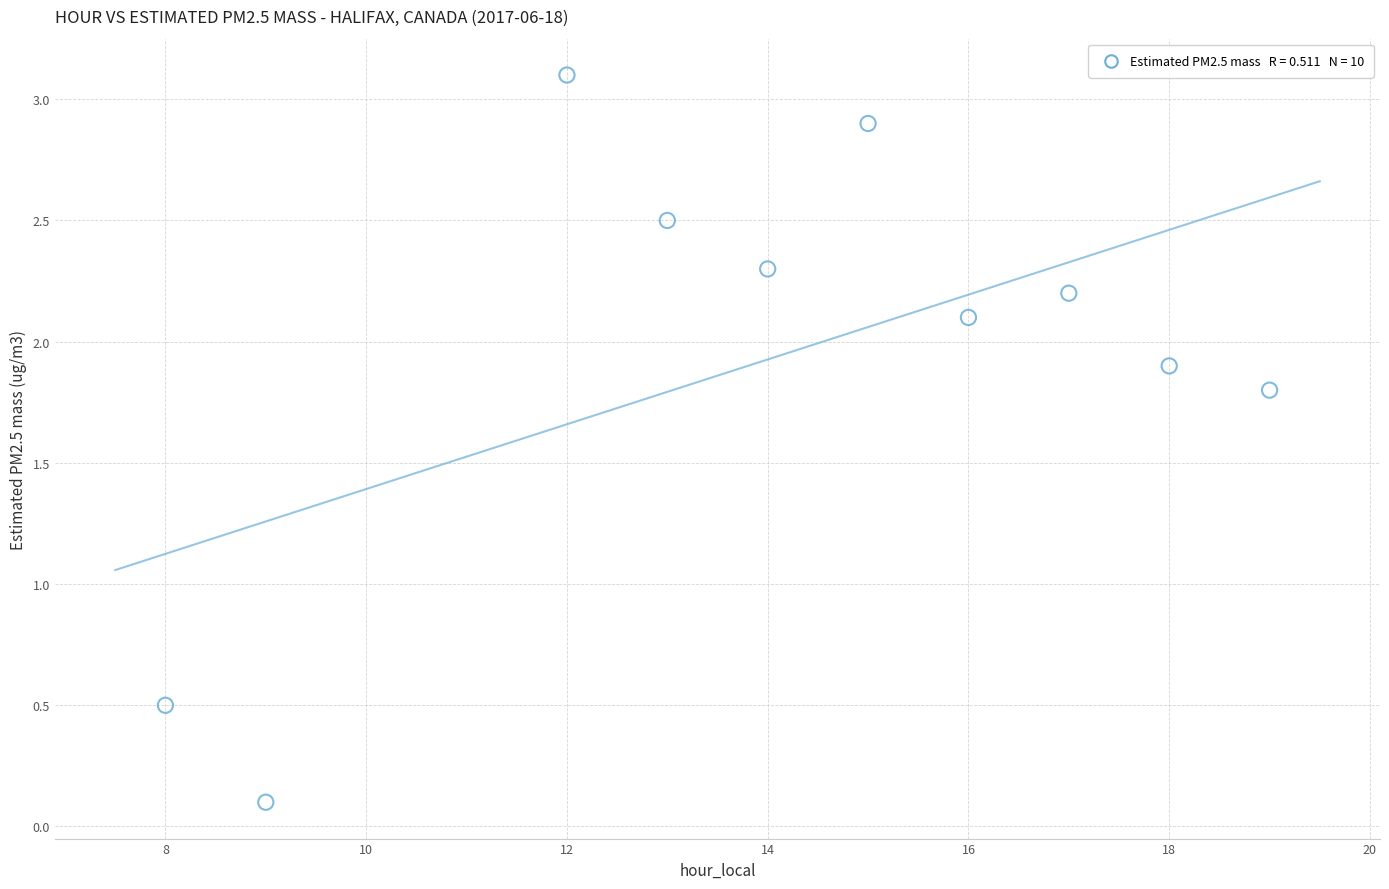

What Y value in the scatter plot is closest to 1?

0.5